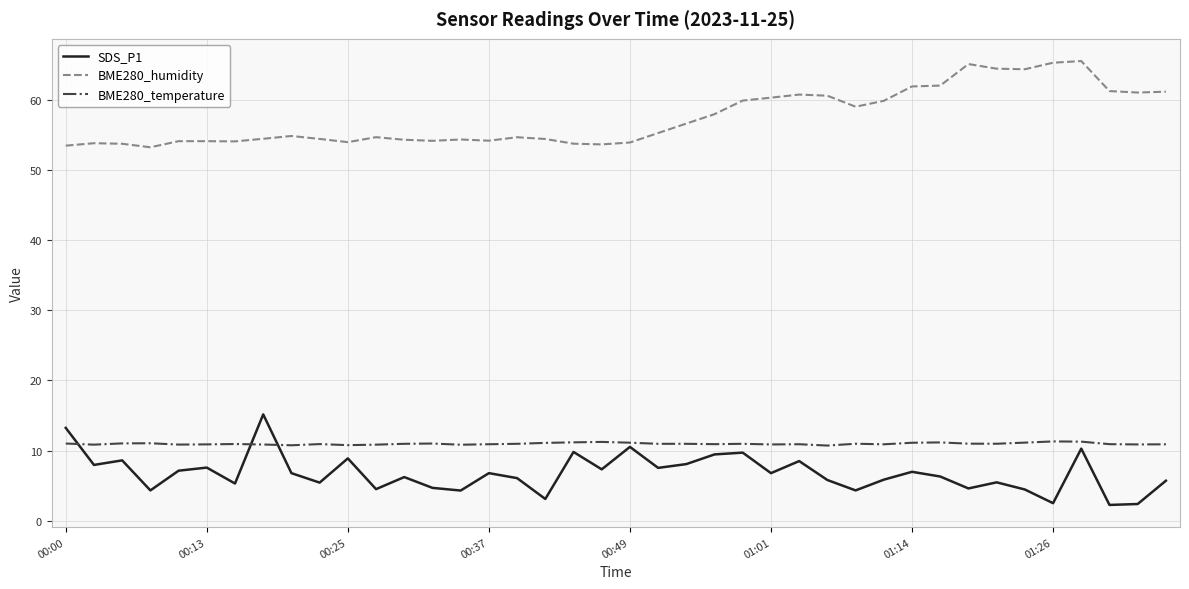

How many interior local peaks does the SDS_P1 series have?

13